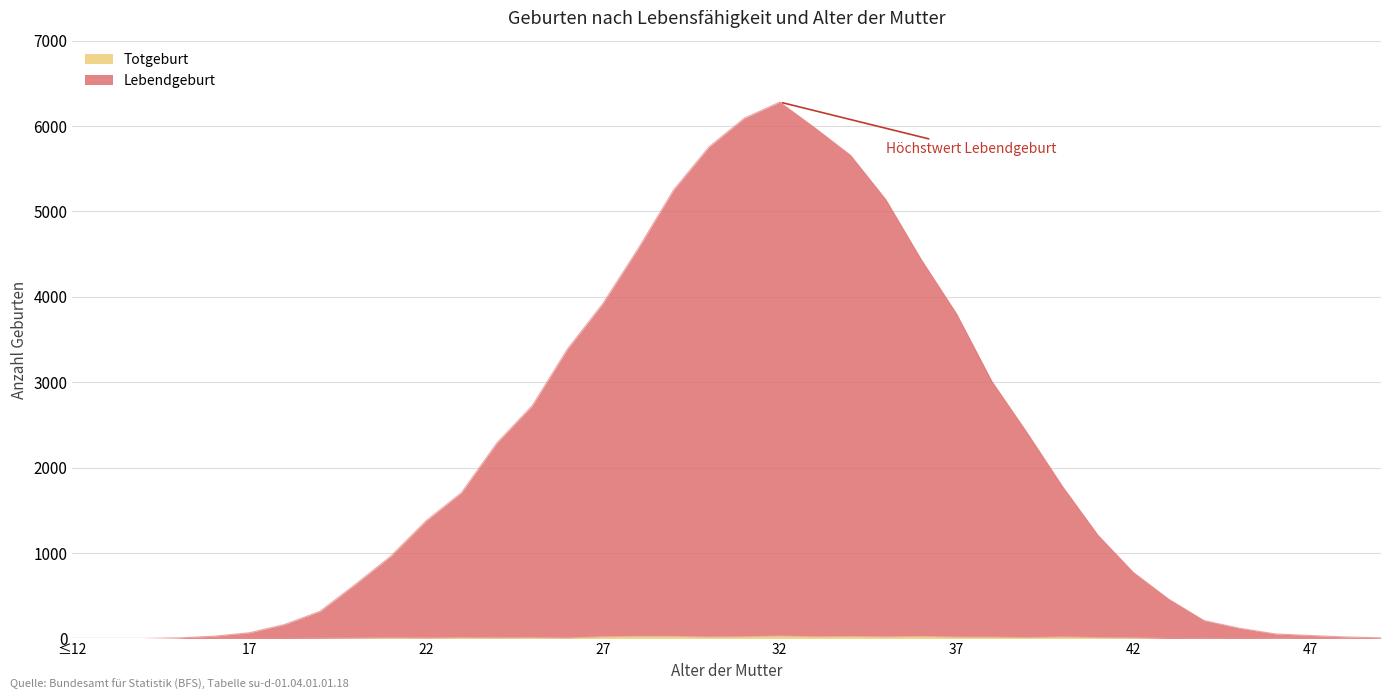

Reading left to right, what are all the values shown in this chart?

Lebendgeburt: ≤12=0	13=0	14=0	15=7	16=27	17=67	18=164	19=318	20=634	21=963	22=1378	23=1707	24=2288	25=2725	26=3390	27=3922	28=4567	29=5252	30=5755	31=6092	32=6280	33=5976	34=5658	35=5138	36=4437	37=3801	38=3009	39=2405	40=1777	41=1208	42=773	43=460	44=209	45=120	46=54	47=35	48=18	49=8
Totgeburt: ≤12=0	13=0	14=0	15=0	16=0	17=0	18=0	19=2	20=4	21=7	22=5	23=9	24=7	25=9	26=5	27=20	28=25	29=24	30=17	31=20	32=29	33=20	34=23	35=19	36=24	37=16	38=15	39=9	40=18	41=9	42=7	43=0	44=1	45=0	46=1	47=0	48=1	49=0